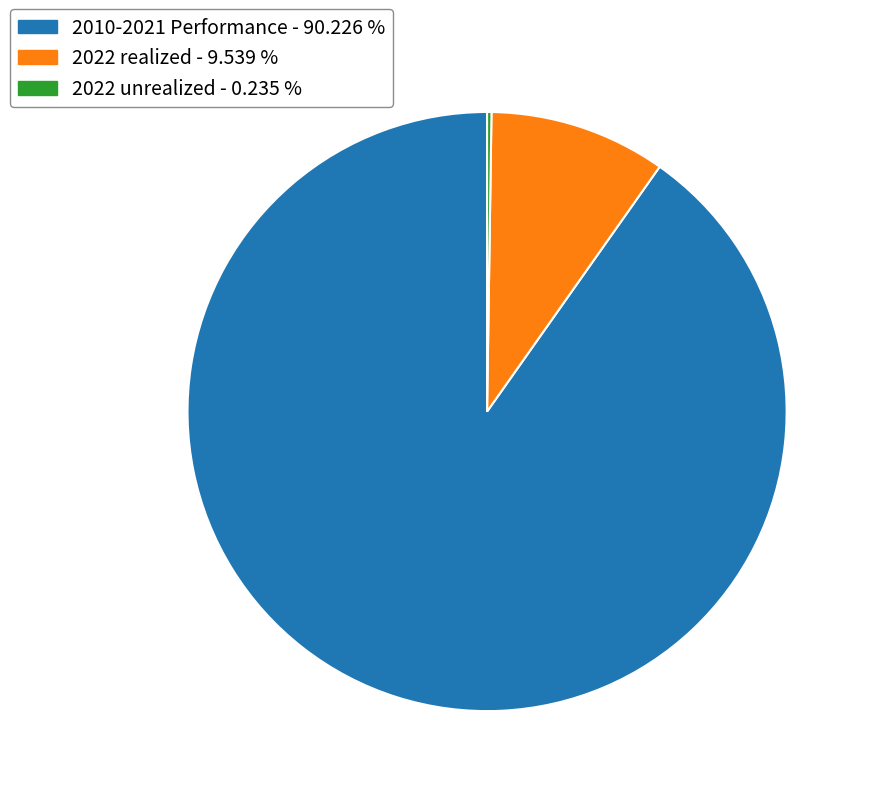

Is there a majority slice in this chart?

Yes